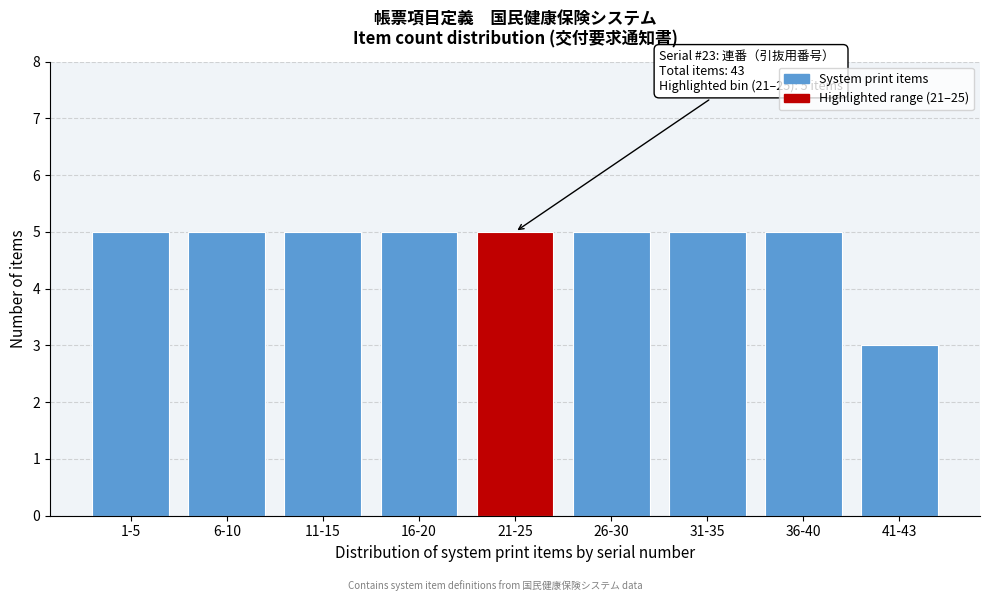

Reading left to right, extract all data points from this chart.

1-5=5	6-10=5	11-15=5	16-20=5	21-25=5	26-30=5	31-35=5	36-40=5	41-43=3